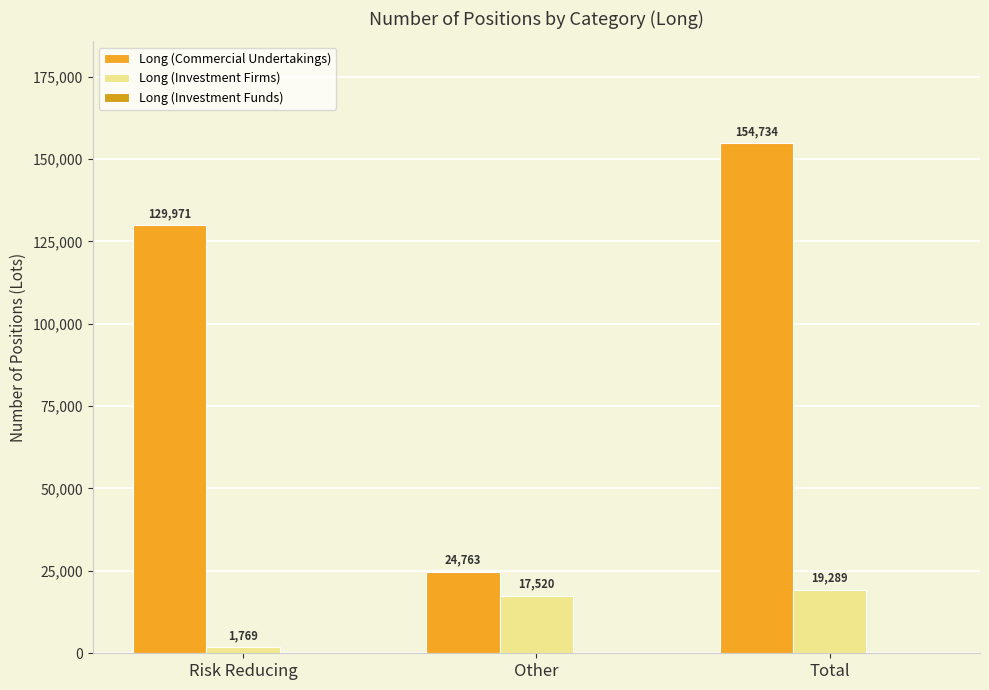

How many Long (Investment Firms) values are between 1769 and 19289?

3